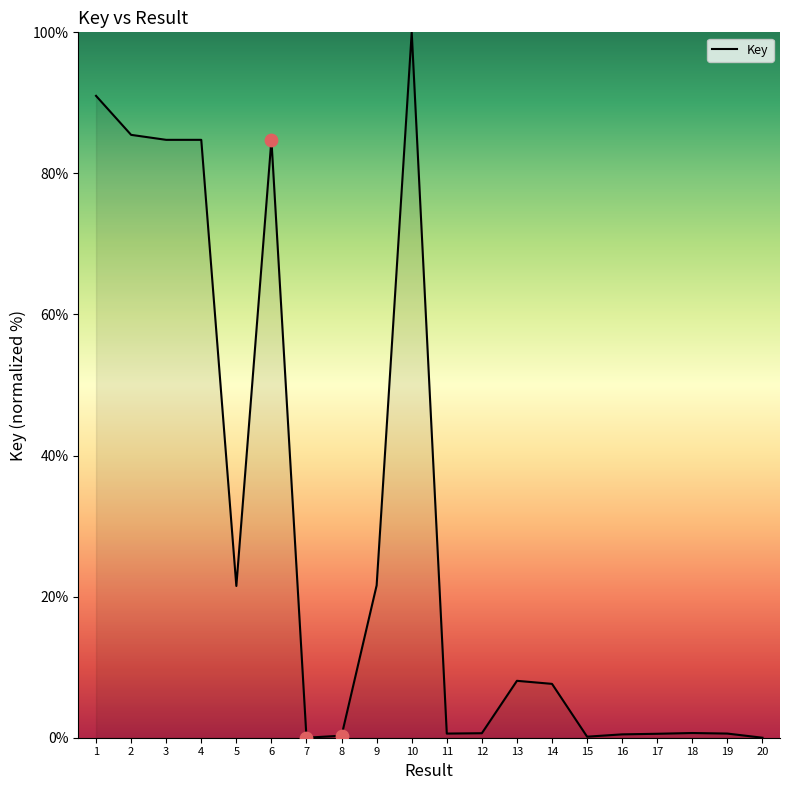

Which has a higher value, 15 or 2?

2